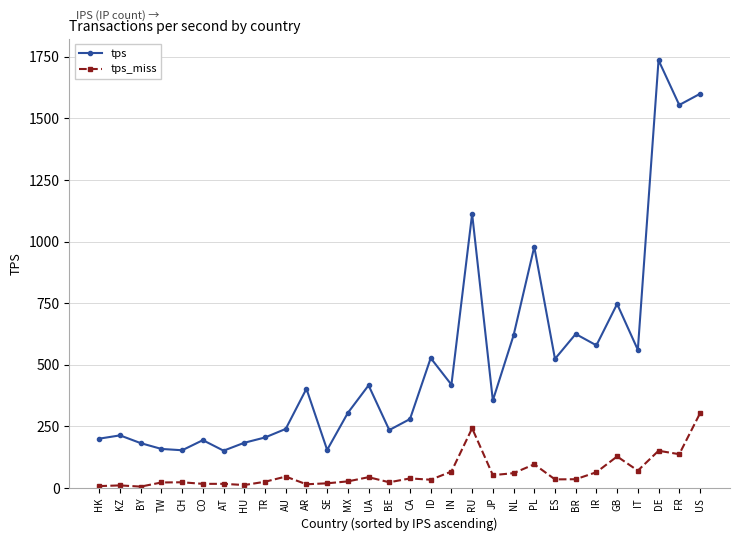

Is this an area chart (filled region under the line)?

No